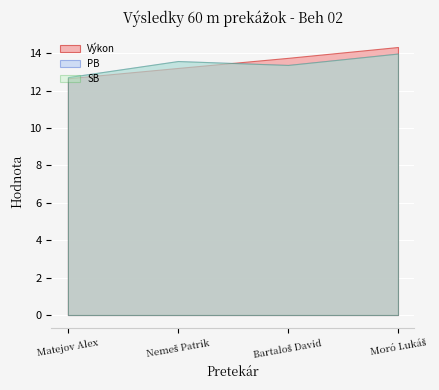

The value of Poradie at Bartaloš David is 1.7. True or false?

False